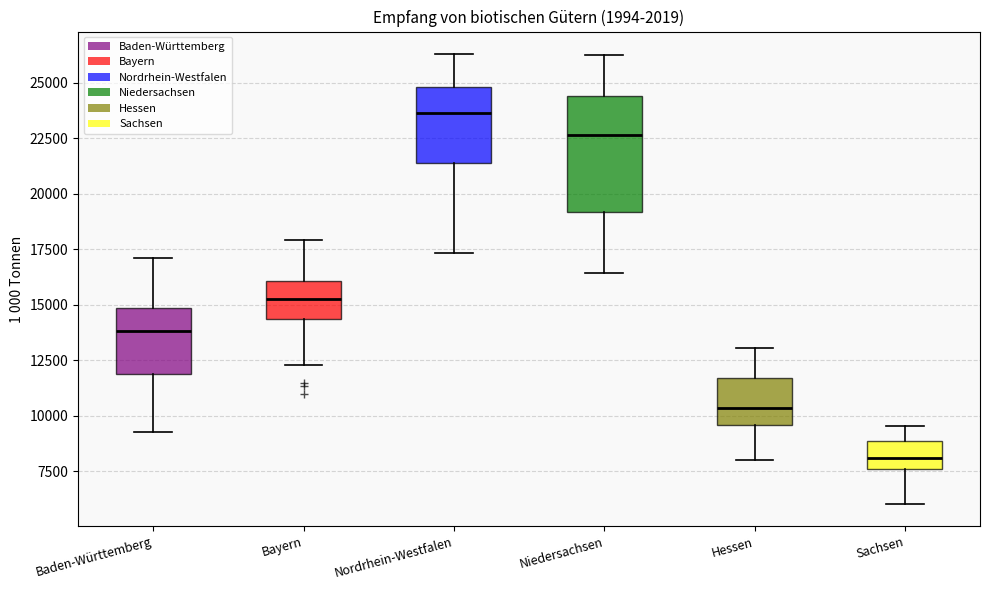

Comparing the boxes themselves (not the whiskers), which one is the tallest?

Niedersachsen